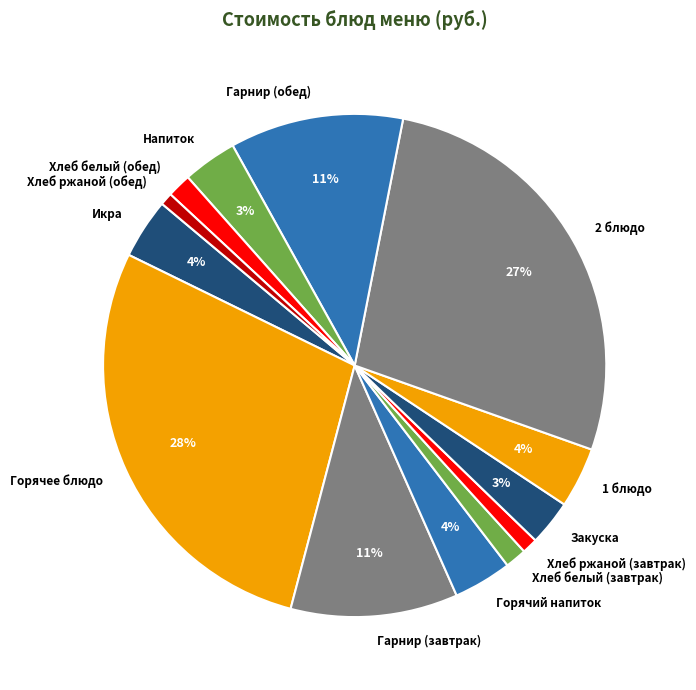

To the nearest percent, what portion does Горячее блюдо represent?

28%